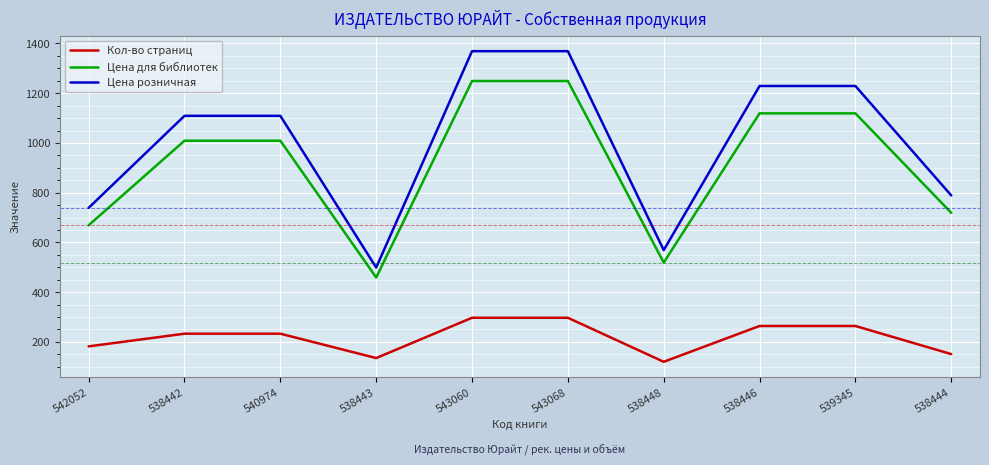

Which series has the largest range (max minus min)?

Цена розничная